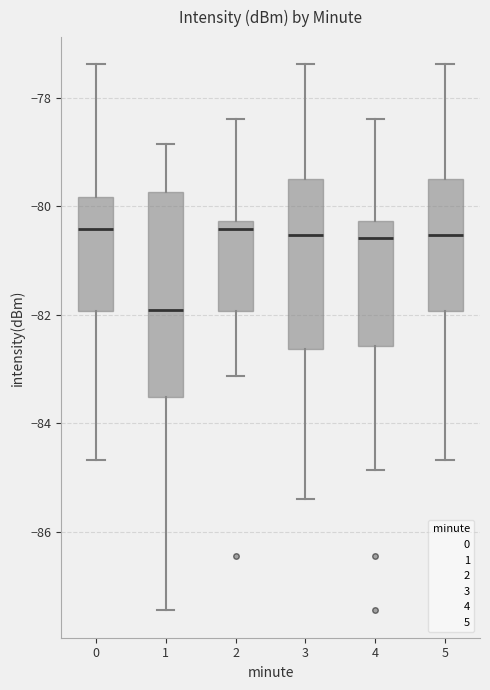

Reading left to right, read every box against the y-axis: the position of its median line, the range the box covers, and the ends of its whiskers. The values are not printed on the chart, so give them approximately, as read against the axis.

0: median -80.4, box -82.0 to -79.8, whiskers -84.6 to -77.4
1: median -82.0, box -83.6 to -79.8, whiskers -87.4 to -78.8
2: median -80.4, box -82.0 to -80.2, whiskers -83.2 to -78.4
3: median -80.6, box -82.6 to -79.6, whiskers -85.4 to -77.4
4: median -80.6, box -82.6 to -80.2, whiskers -84.8 to -78.4
5: median -80.6, box -82.0 to -79.6, whiskers -84.6 to -77.4